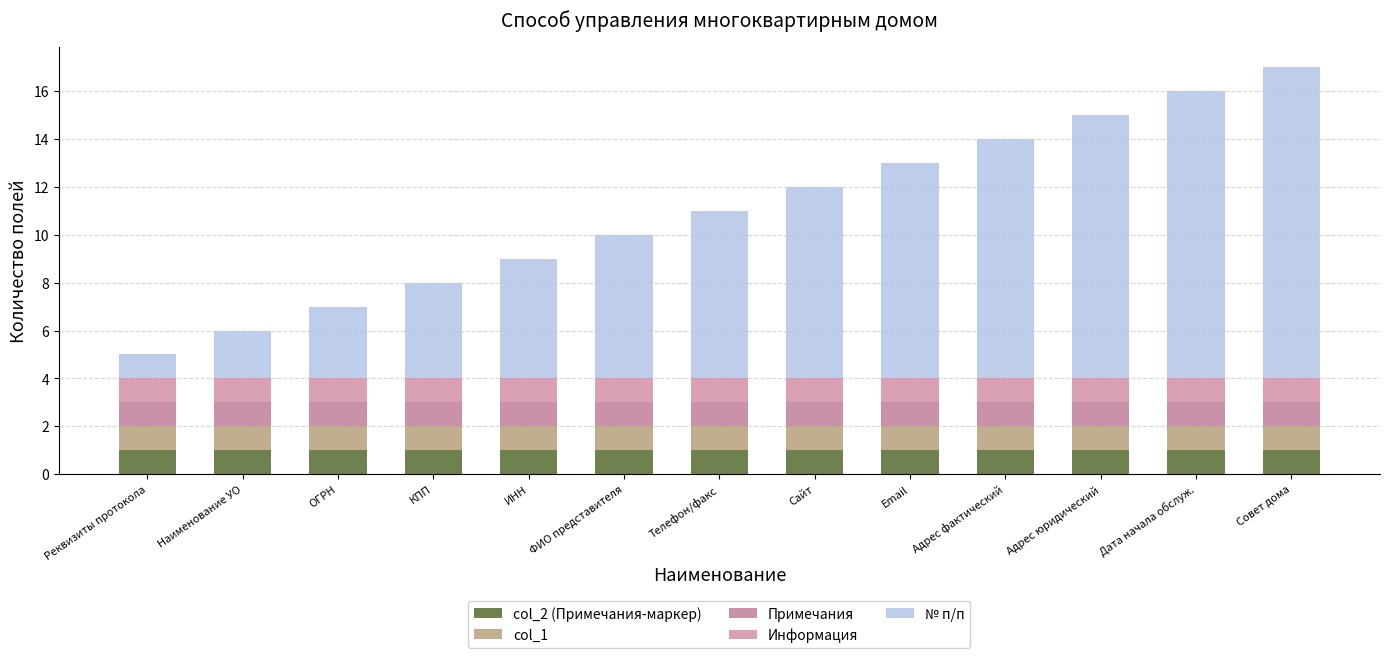

How many bars are there in total?

13